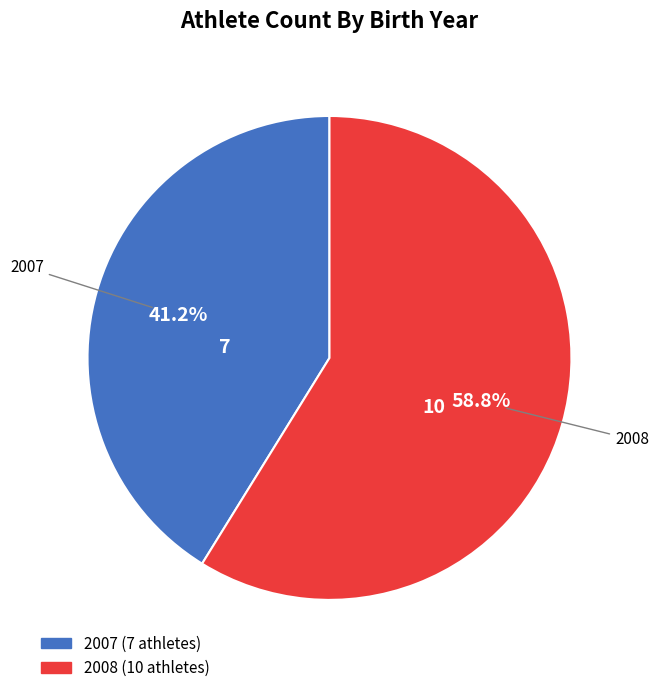

To the nearest percent, what is the difference between the largest and smallest slice percentages?

18%